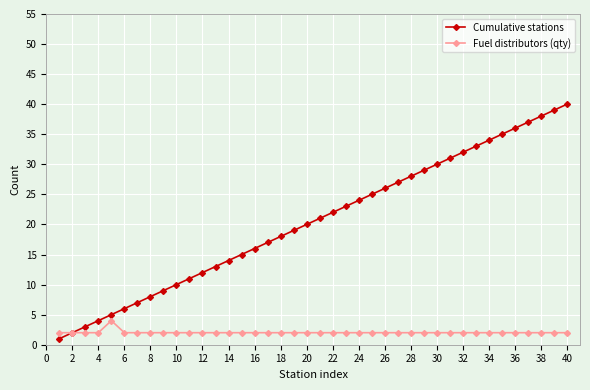

Reading left to right, list all the values displayed in this chart.

Cumulative stations: 1	2	3	4	5	6	7	8	9	10	11	12	13	14	15	16	17	18	19	20	21	22	23	24	25	26	27	28	29	30	31	32	33	34	35	36	37	38	39	40
Fuel distributors (qty): 2	2	2	2	4	2	2	2	2	2	2	2	2	2	2	2	2	2	2	2	2	2	2	2	2	2	2	2	2	2	2	2	2	2	2	2	2	2	2	2